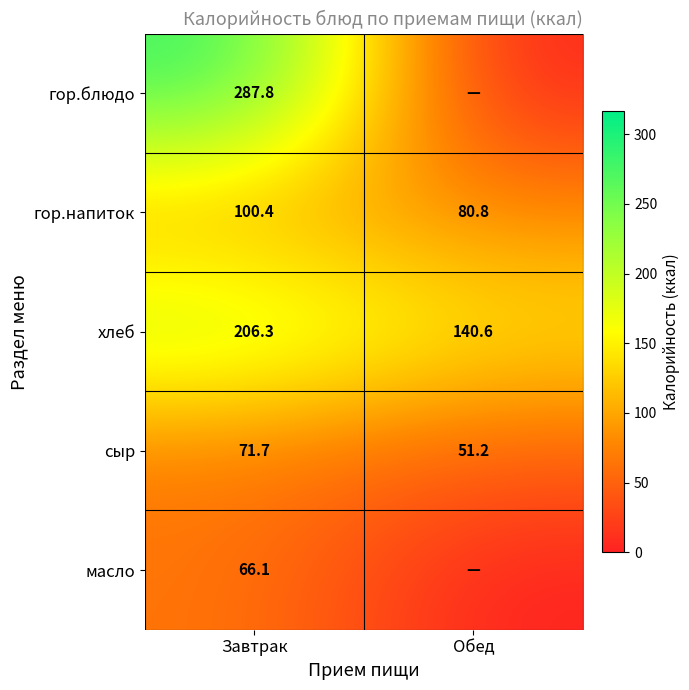

How many data points in сыр are above 71?

1